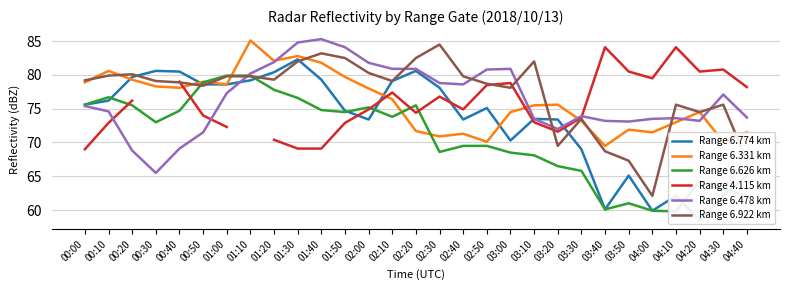

After their last crossing, which series has the higher values: Range 6.774 km or Range 6.922 km?

Range 6.922 km